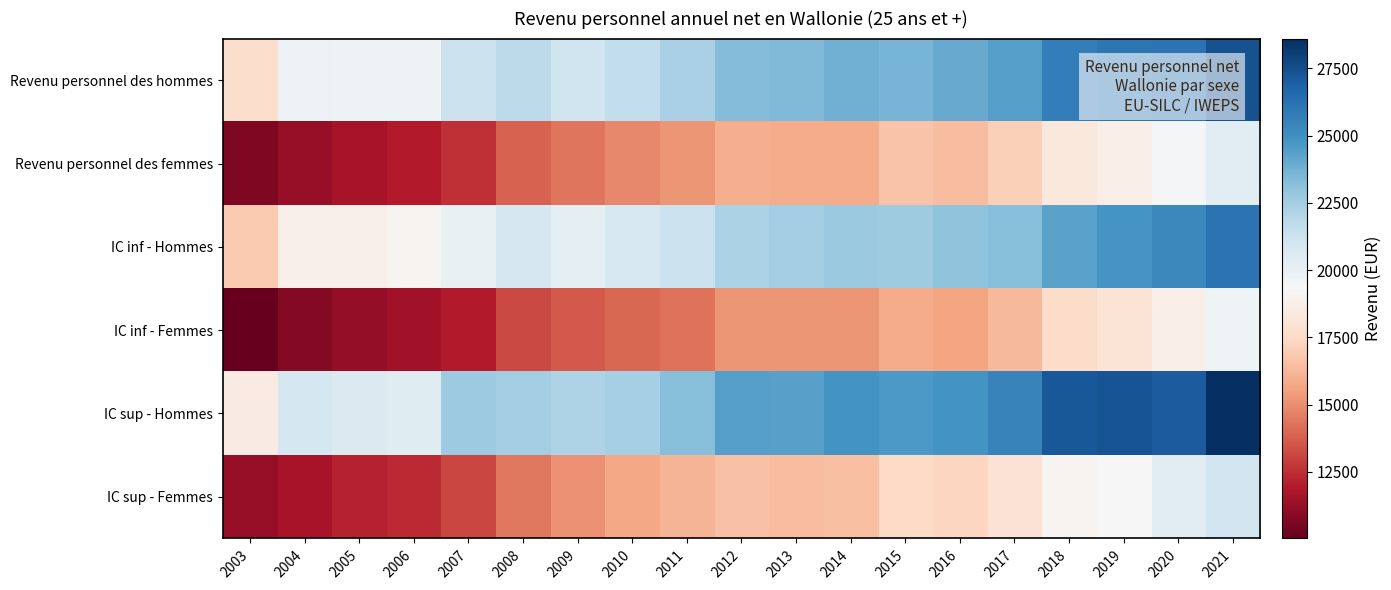

Which series has the widest spread of values?

IC sup - Hommes